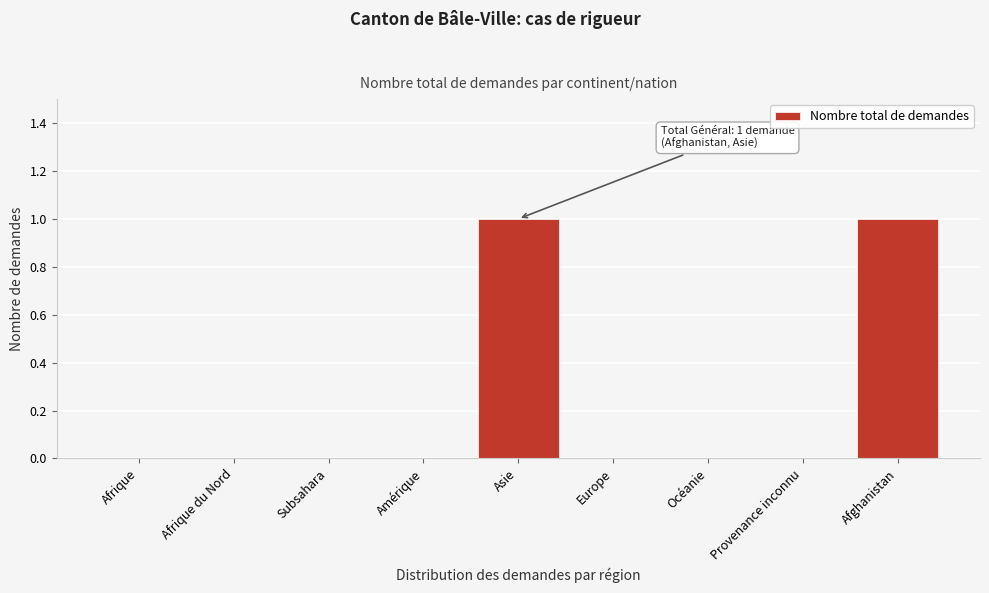

Reading left to right, list all the values displayed in this chart.

Afrique=0	Afrique du Nord=0	Subsahara=0	Amérique=0	Asie=1	Europe=0	Océanie=0	Provenance inconnu=0	Afghanistan=1